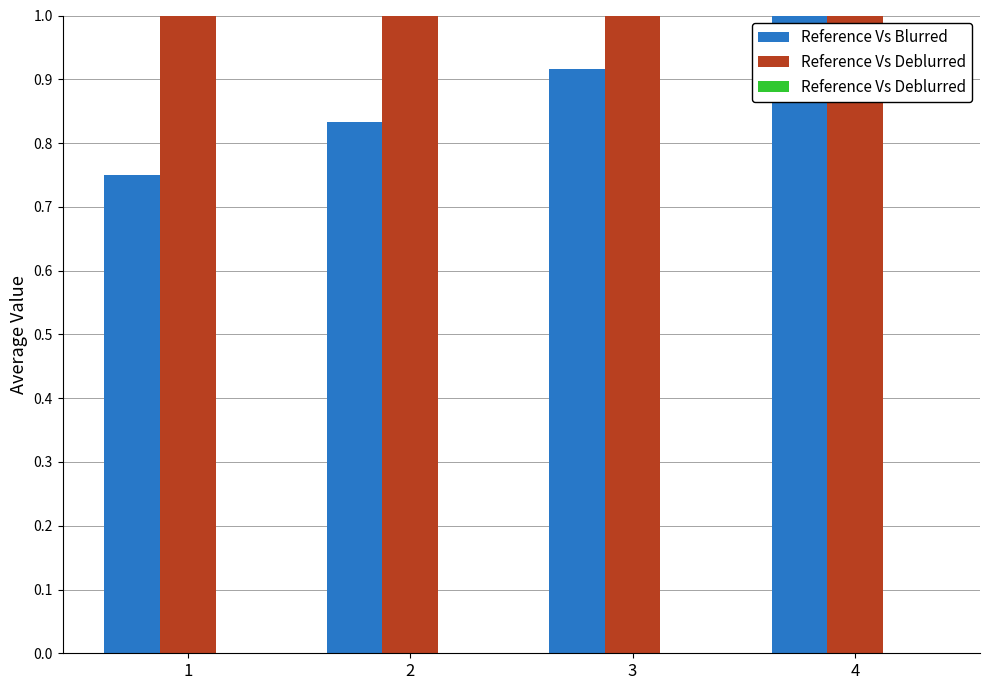

True or false: Reference Vs Deblurred has a value of 1.0 at 1.

True